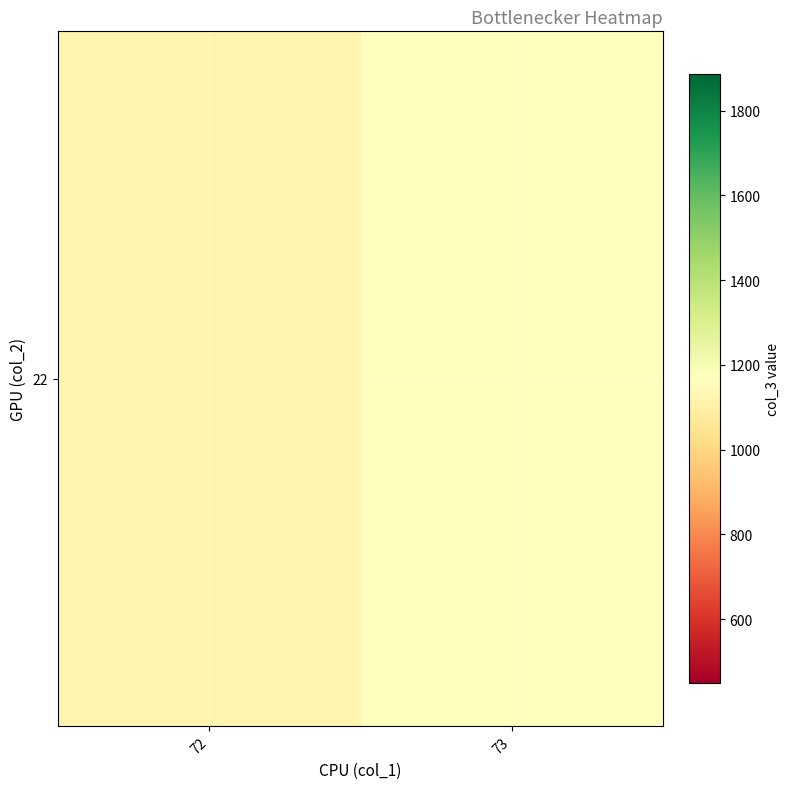

What is the smallest value displayed?

1119